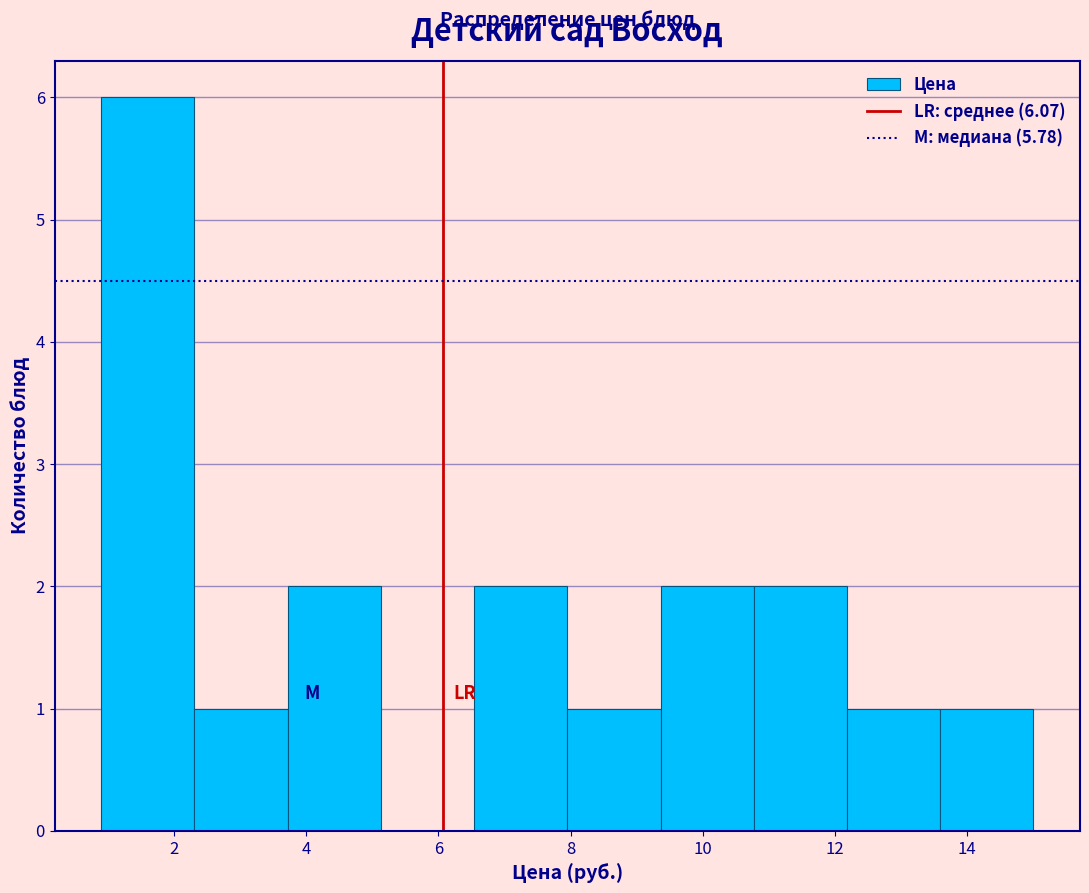

Reading left to right, list every bar in this chart as the range it spans on the x-axis followed by its height. Neither the bar edges nor the heights are printed on the chart, so give them approximately, as read against the axes.

1.0 to 2.4: 6
2.4 to 3.8: 1
3.8 to 5.2: 2
5.2 to 6.6: 0
6.6 to 8.0: 2
8.0 to 9.4: 1
9.4 to 10.8: 2
10.8 to 12.2: 2
12.2 to 13.6: 1
13.6 to 15.0: 1